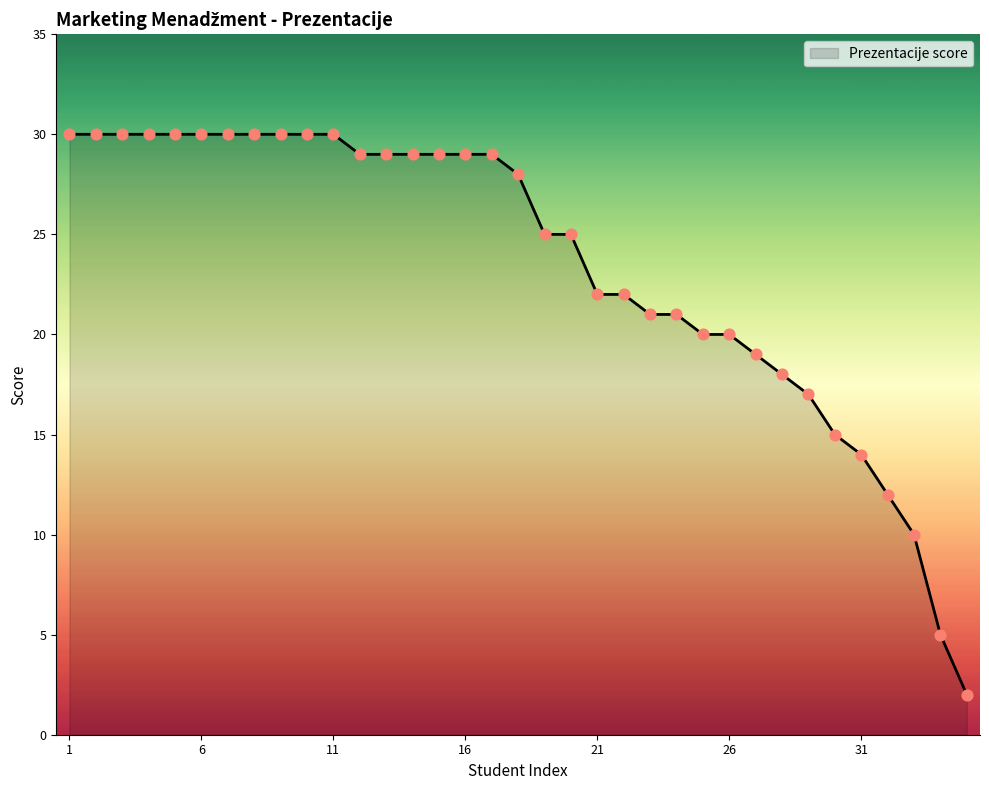

What is the greatest value displayed?

30